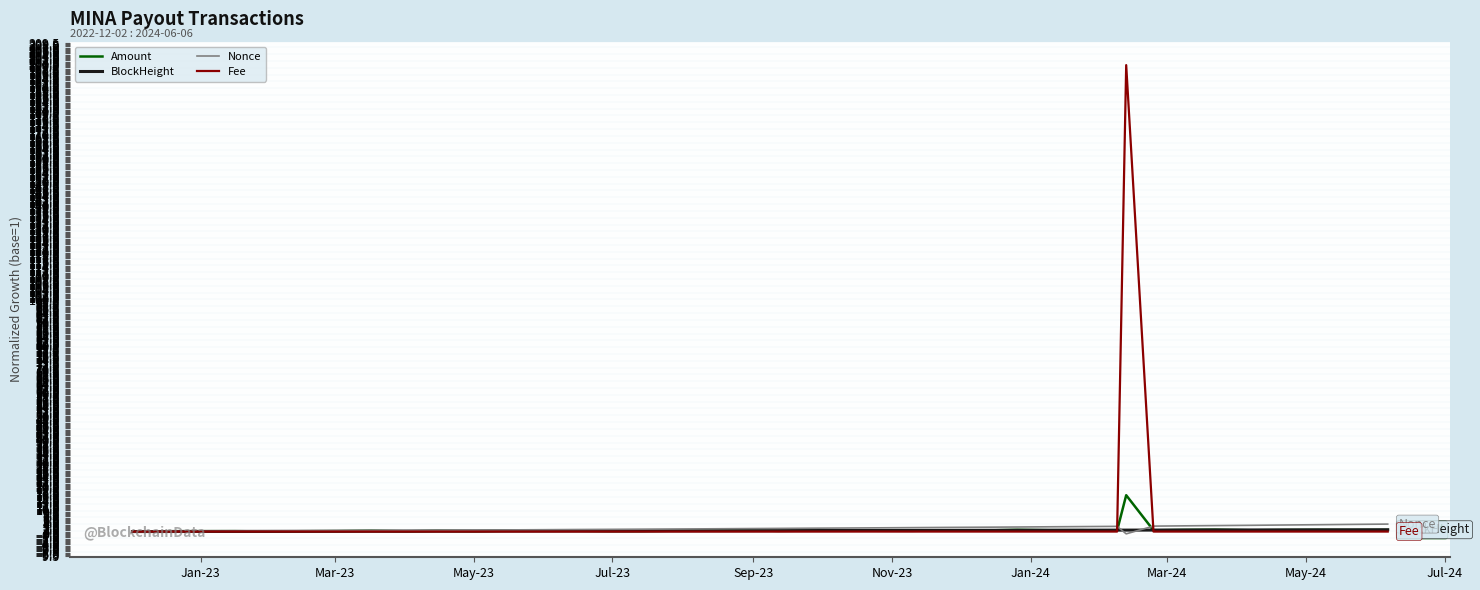

Which series has the widest spread of values?

Fee